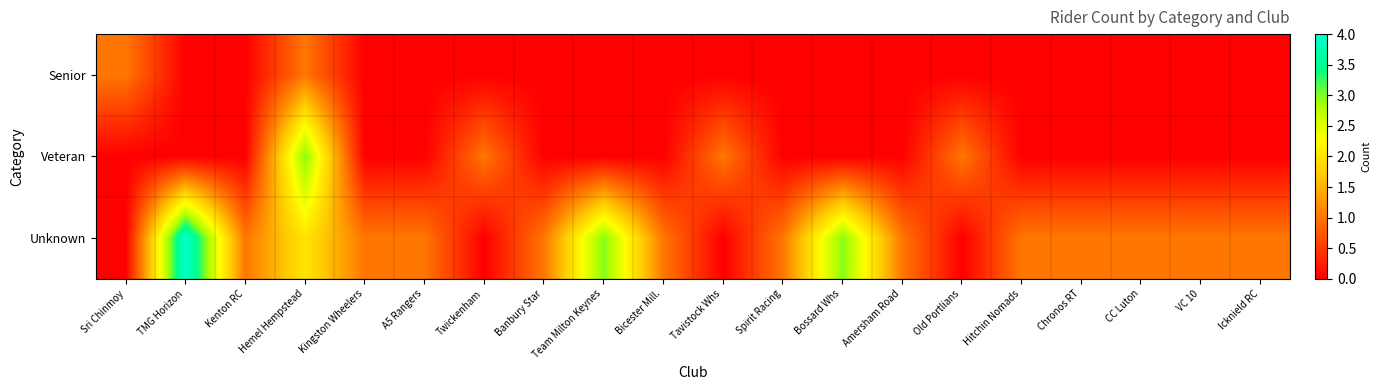

Reading right to left, what are all the values shown in this chart?

Senior: Icknield RC=0	VC 10=0	CC Luton=0	Chronos RT=0	Hitchin Nomads=0	Old Portlians=0	Amersham Road=0	Bossard Whs=0	Spirit Racing=0	Tavistock Whs=0	Bicester Mill.=0	Team Milton Keynes=0	Banbury Star=0	Twickenham=0	A5 Rangers=0	Kingston Wheelers=0	Hemel Hempstead=1	Kenton RC=0	TMG Horizon=0	Sri Chinmoy=1
Veteran: Icknield RC=0	VC 10=0	CC Luton=0	Chronos RT=0	Hitchin Nomads=0	Old Portlians=1	Amersham Road=0	Bossard Whs=0	Spirit Racing=0	Tavistock Whs=1	Bicester Mill.=0	Team Milton Keynes=0	Banbury Star=0	Twickenham=1	A5 Rangers=0	Kingston Wheelers=0	Hemel Hempstead=3	Kenton RC=0	TMG Horizon=0	Sri Chinmoy=0
Unknown: Icknield RC=1	VC 10=1	CC Luton=1	Chronos RT=1	Hitchin Nomads=1	Old Portlians=0	Amersham Road=1	Bossard Whs=3	Spirit Racing=1	Tavistock Whs=0	Bicester Mill.=1	Team Milton Keynes=3	Banbury Star=1	Twickenham=0	A5 Rangers=1	Kingston Wheelers=1	Hemel Hempstead=2	Kenton RC=1	TMG Horizon=4	Sri Chinmoy=0